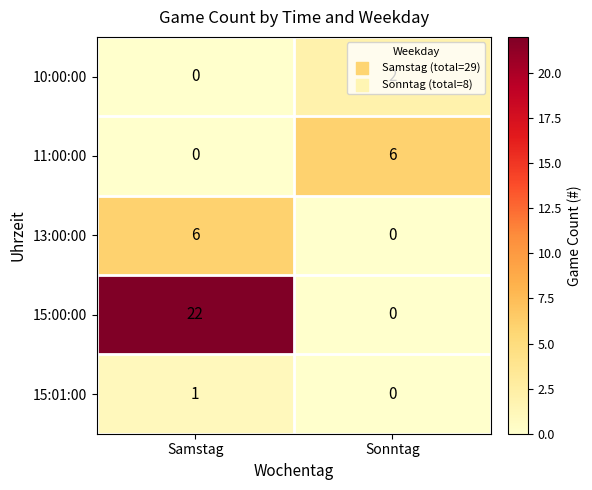

At how many categories does at least one series exceed 19?

1